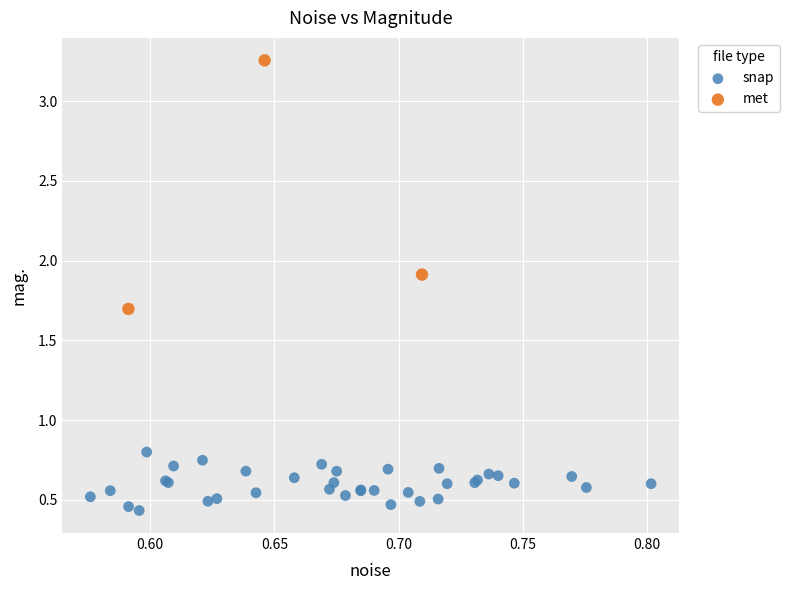

Which series contains the lowest Y value?

snap